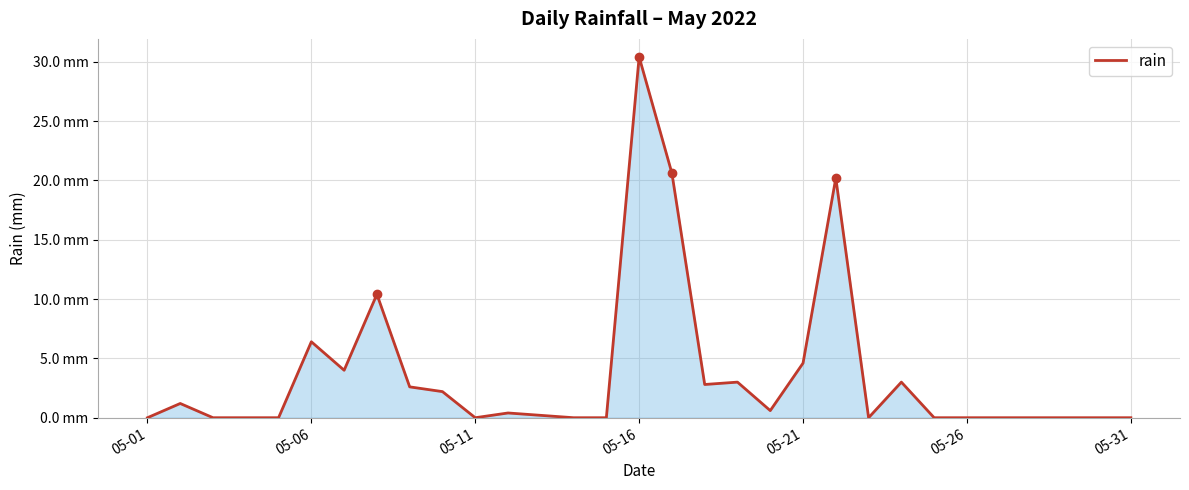

Which label corresponds to the smallest value in the chart?

05-01